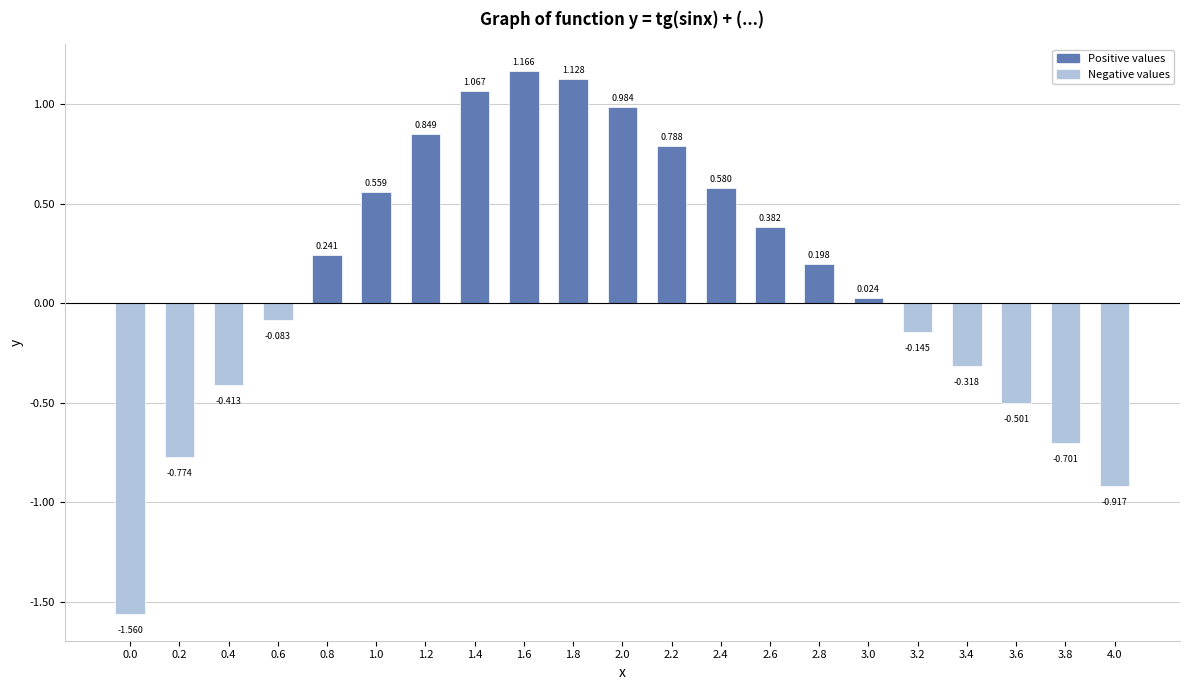

List the labels in order of value, smallest first.

0.0, 4.0, 0.2, 3.8, 3.6, 0.4, 3.4, 3.2, 0.6, 3.0, 2.8, 0.8, 2.6, 1.0, 2.4, 2.2, 1.2, 2.0, 1.4, 1.8, 1.6